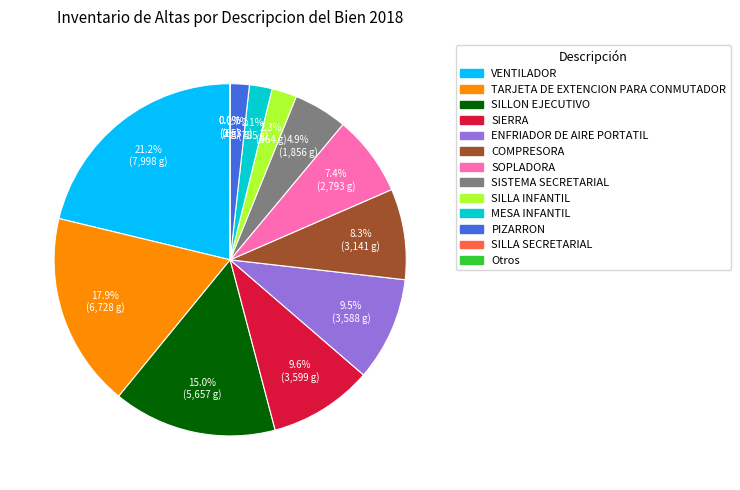

Is there any slice that represents more than half of the pie?

No